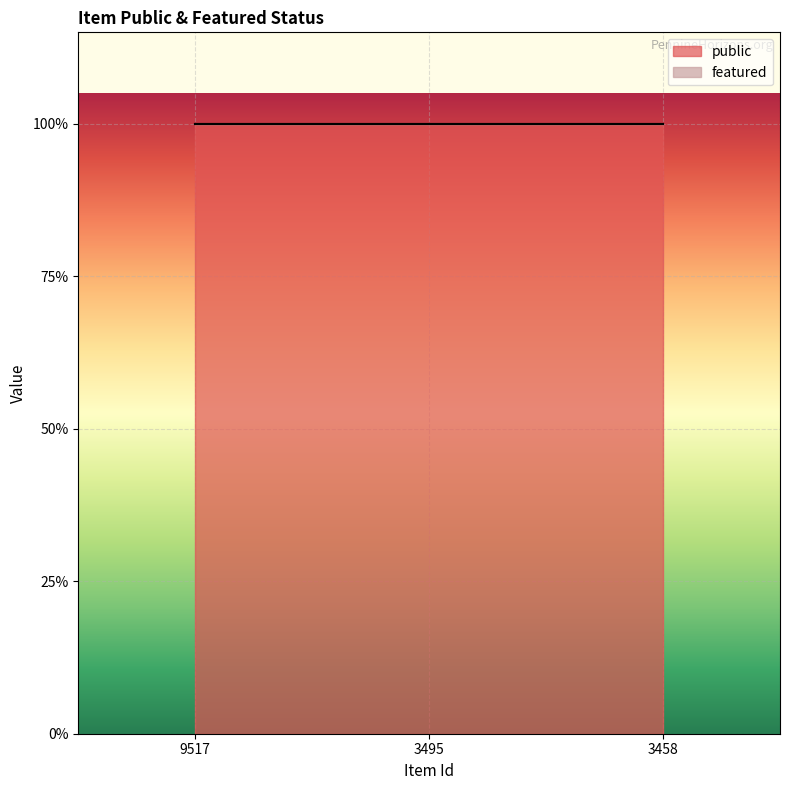

What is the total value across all series at 9517?

1